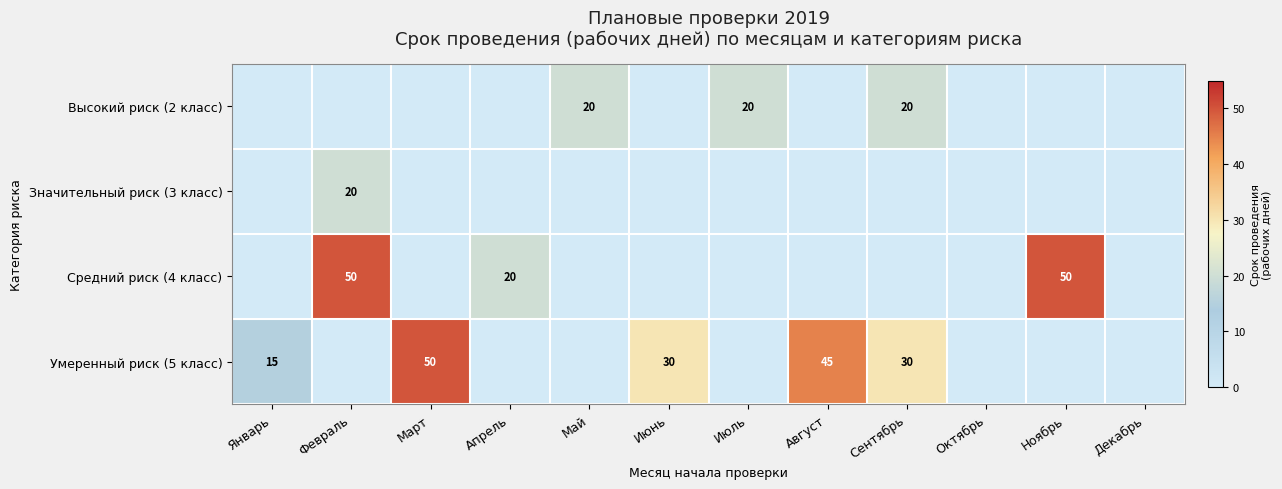

How many Средний риск (4 класс) values are between 0 and 20?

10